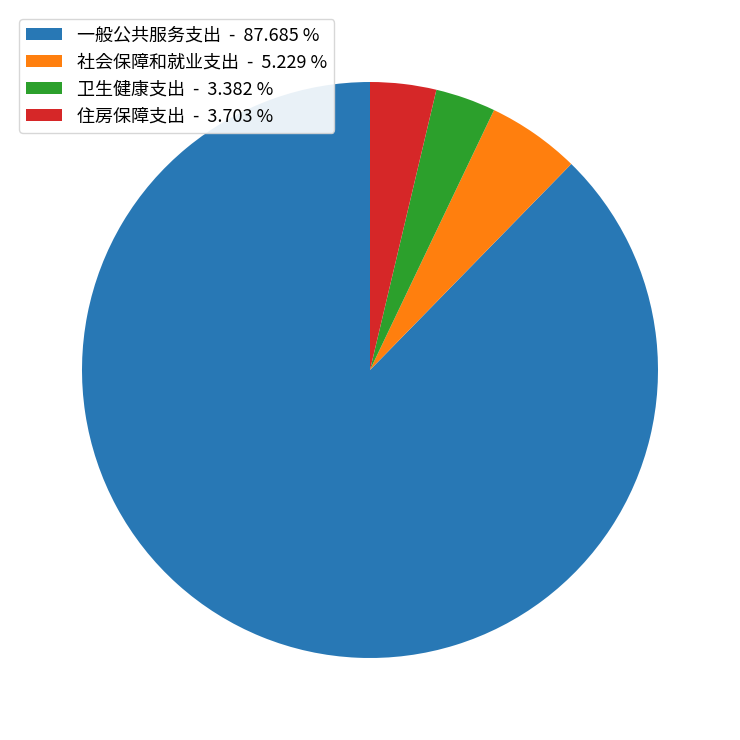

Between 社会保障和就业支出 - 5.229 % and 一般公共服务支出 - 87.685 %, which is larger?

一般公共服务支出 - 87.685 %